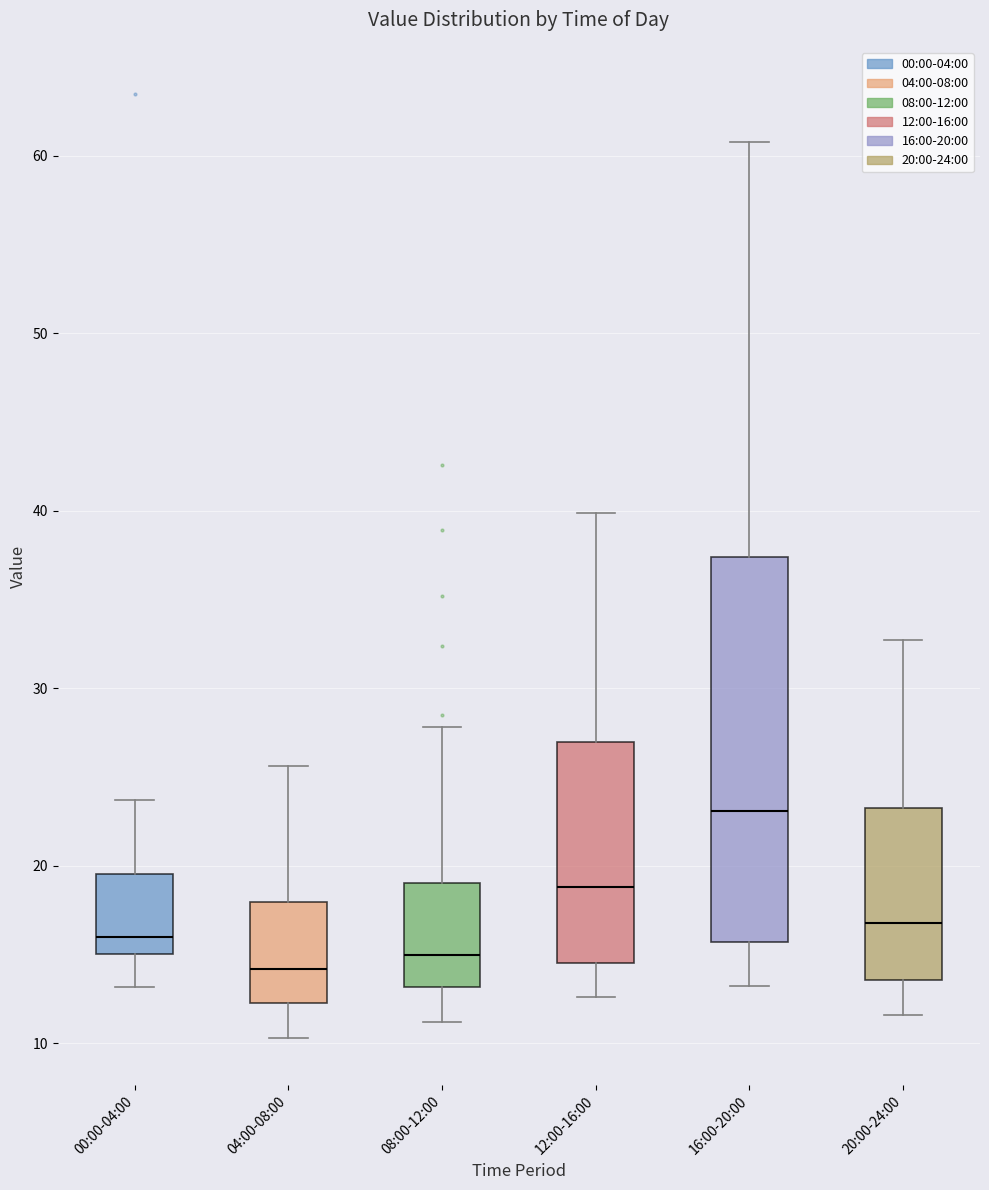

Which box's median line is the highest?

16:00-20:00